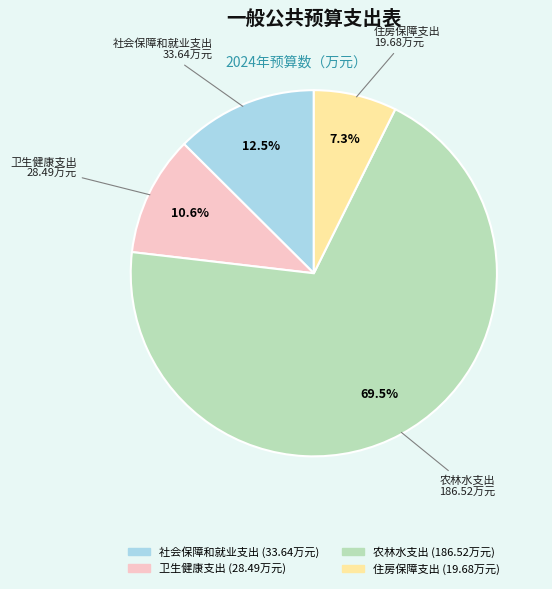

To the nearest percent, what is the difference between the largest and smallest slice percentages?

62%